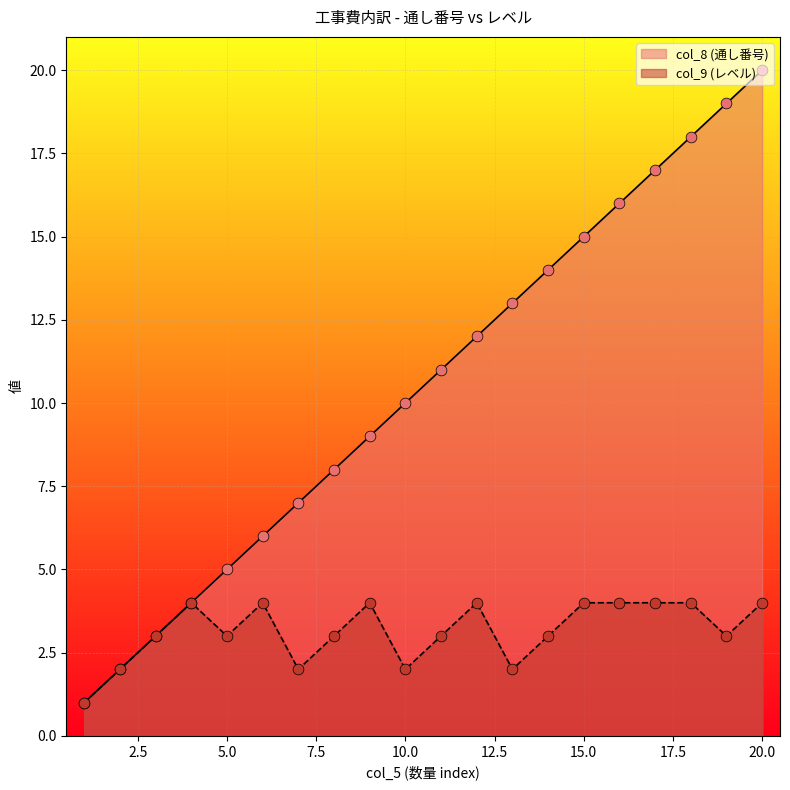

What is the total value across all series at 15.0?

19